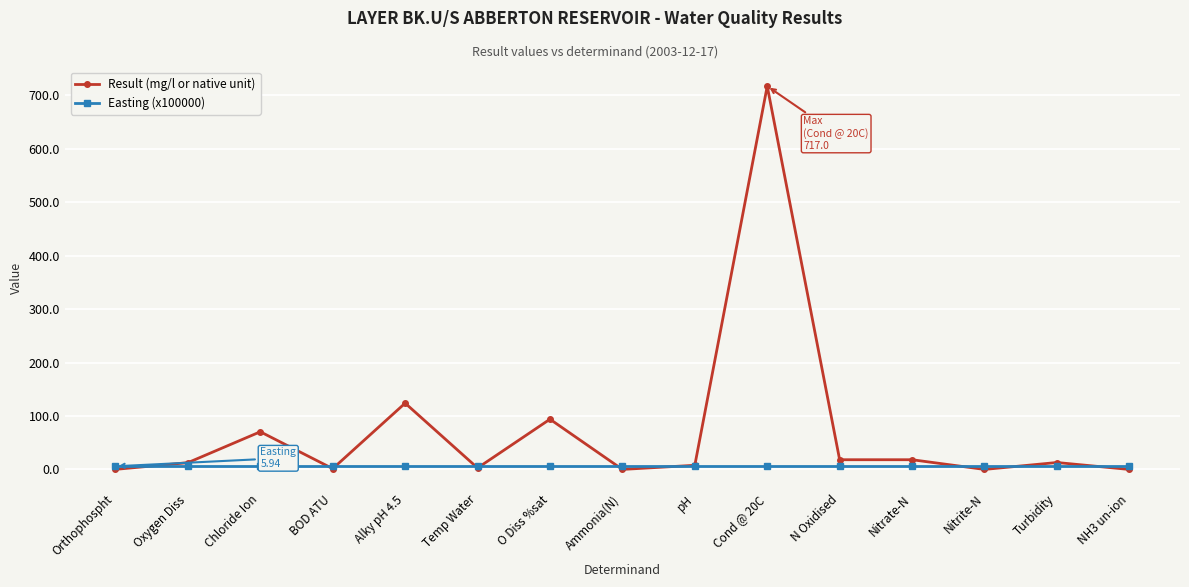

What are all the series names shown in the legend?

Result (mg/l or native unit), Easting (x100000)